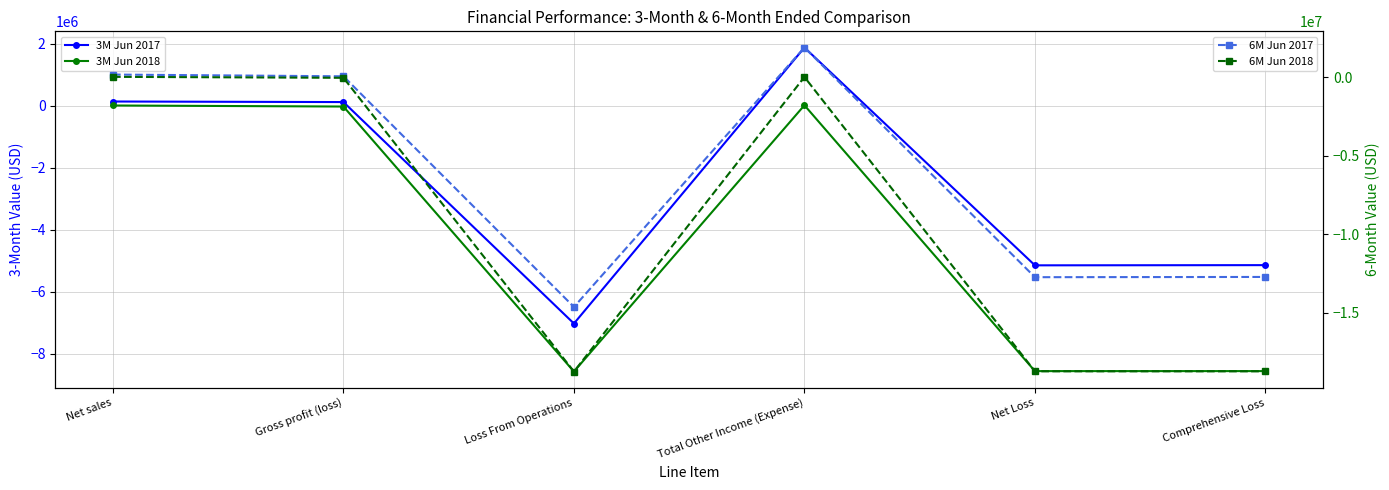

What is the spread (max minus min) of values at Comprehensive Loss?

13603241